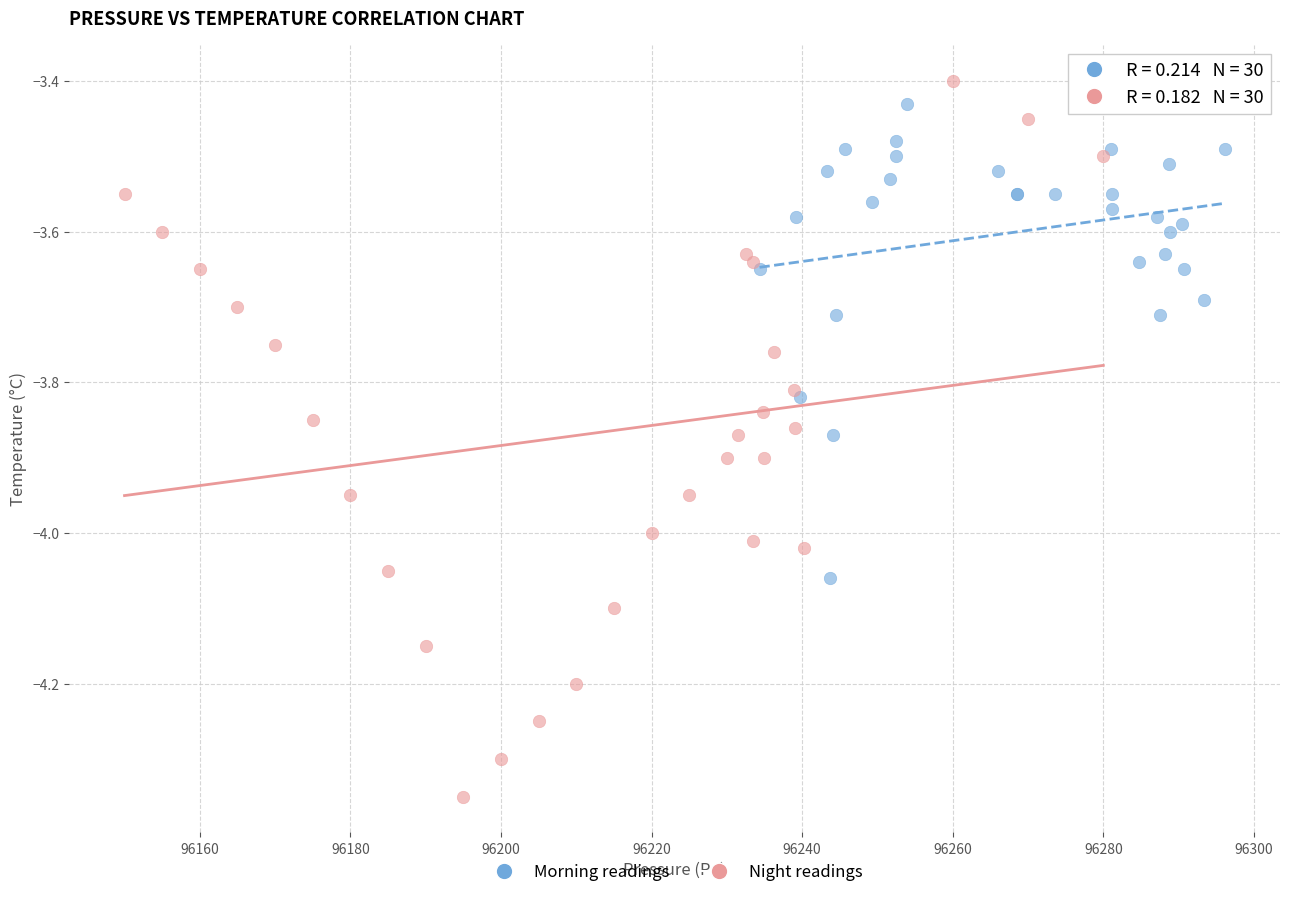

Which series reaches the maximum Y coordinate?

Night readings